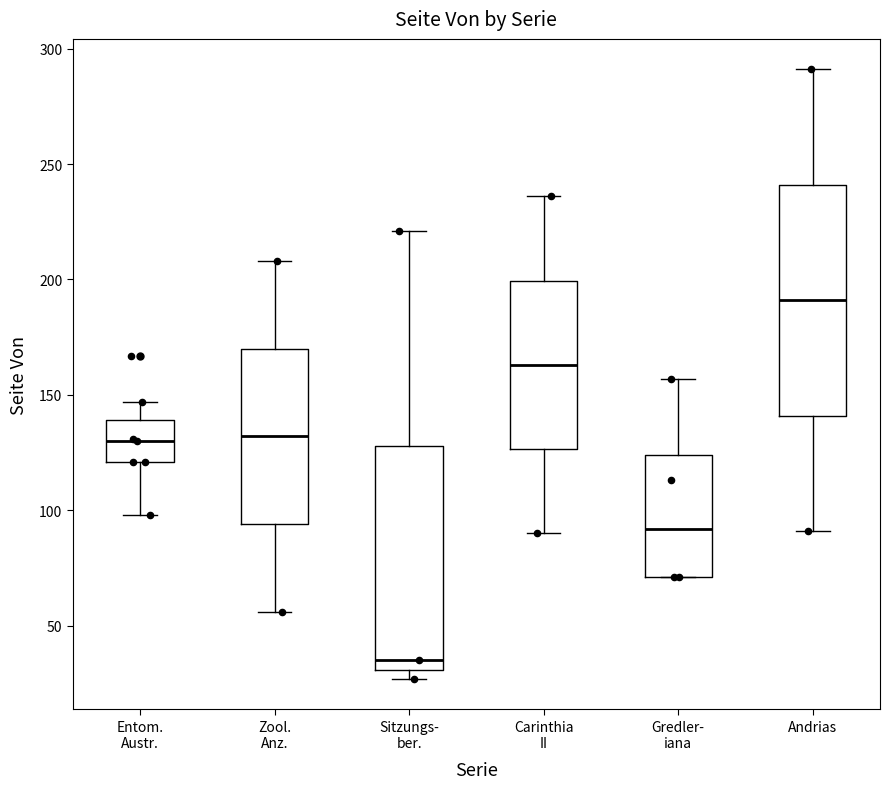

Reading left to right, transcribe this box plot: for each box, give where its median line is, the range the box spans, and where its two whiskers end, as read against the y-axis. The values are not printed on the chart, so give them approximately, as read against the axis.

Entom. Austr.: median 130, box 120 to 140, whiskers 100 to 145
Zool. Anz.: median 130, box 95 to 170, whiskers 55 to 210
Sitzungs- ber.: median 35, box 30 to 130, whiskers 25 to 220
Carinthia II: median 165, box 125 to 200, whiskers 90 to 235
Gredler- iana: median 90, box 70 to 125, whiskers 70 to 155
Andrias: median 190, box 140 to 240, whiskers 90 to 290